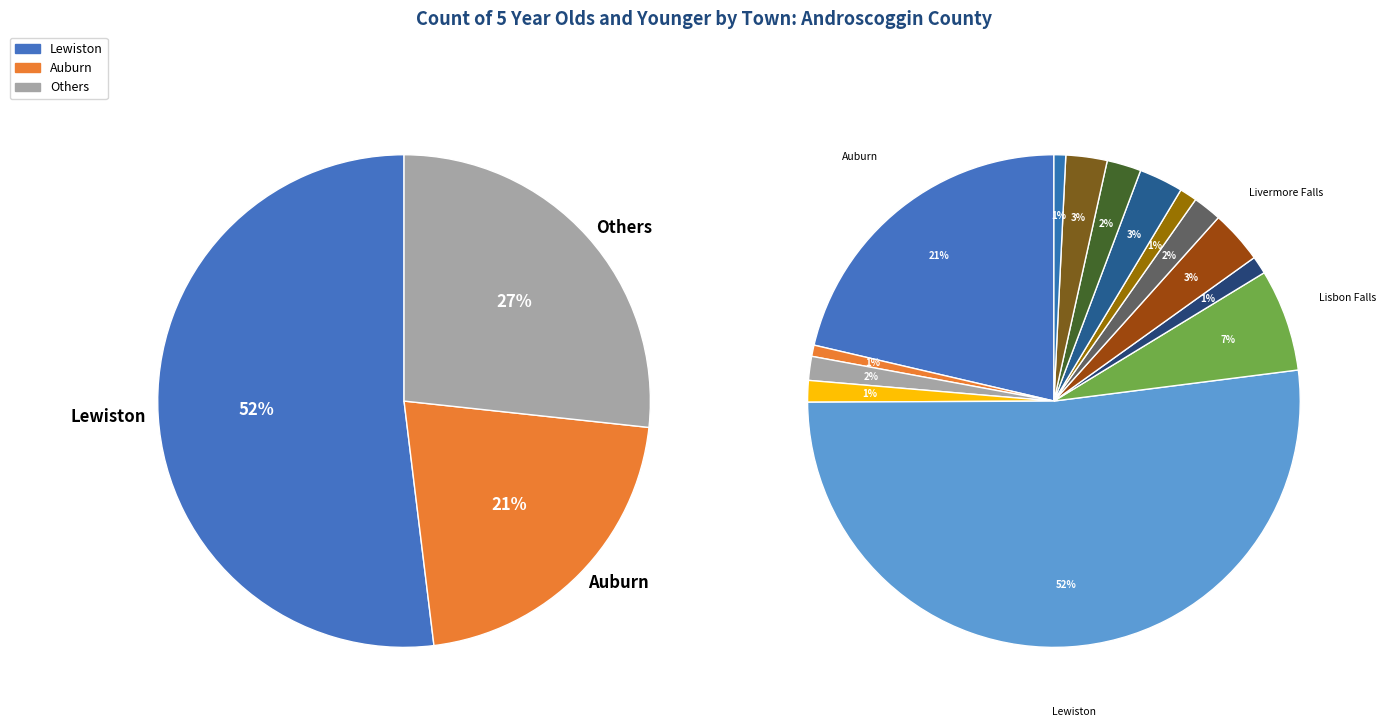

To the nearest percent, what is the difference between the largest and smallest slice percentages?

51%